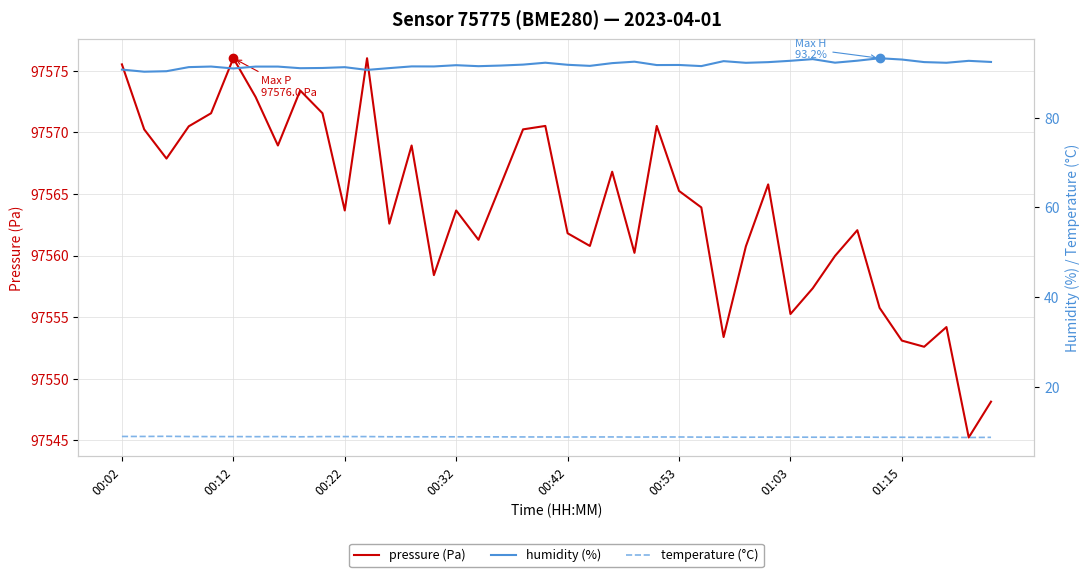

True or false: humidity (%) and temperature (°C) intersect in this chart.

False